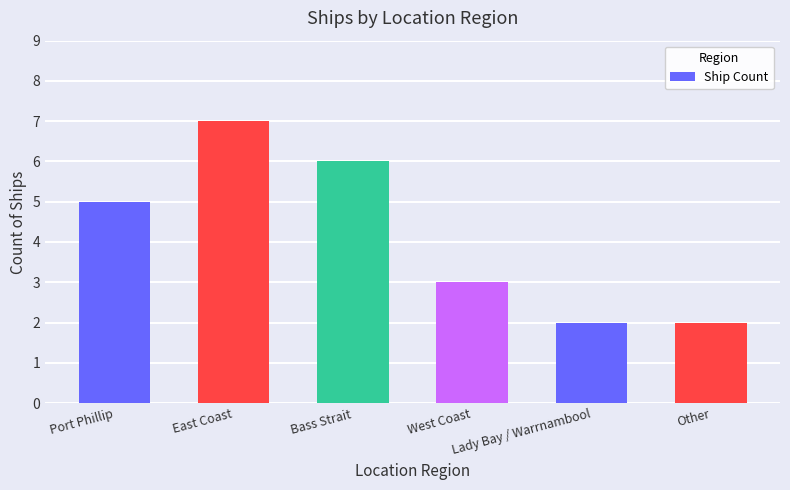

Between Port Phillip and East Coast, which is larger?

East Coast